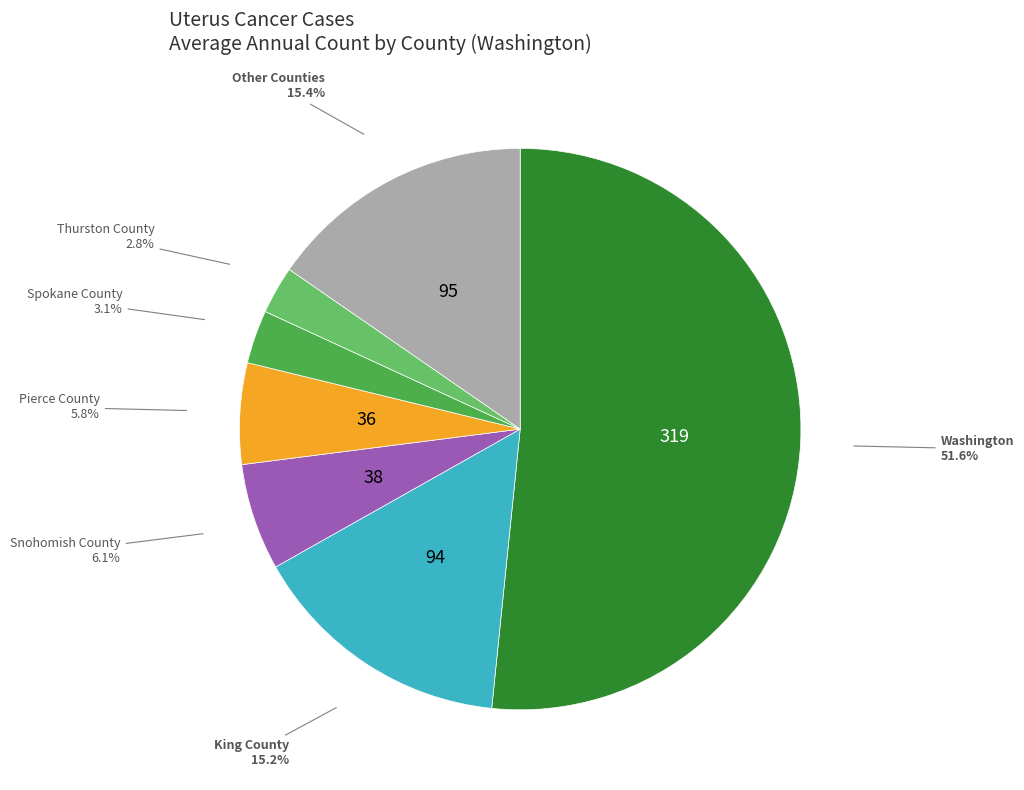

Count the number of slices in the pie.

7